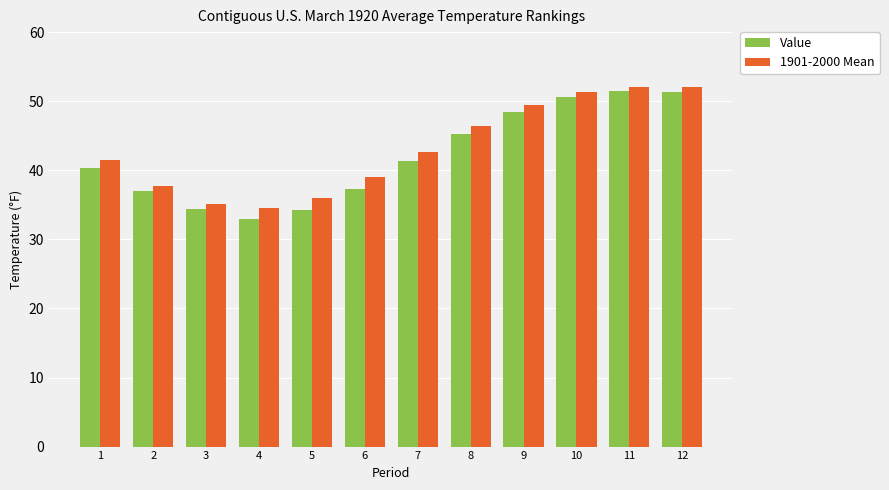

What is the difference between the second highest and minimum values in the 1901-2000 Mean series?

17.5